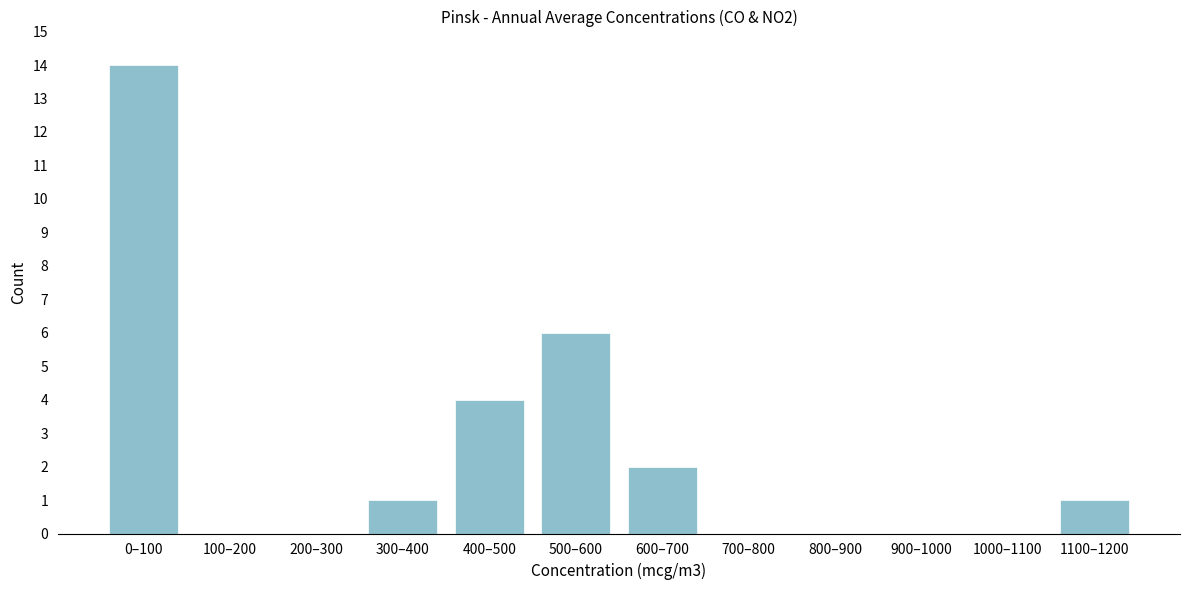

Reading right to left, list all the values displayed in this chart.

1100–1200=1	1000–1100=0	900–1000=0	800–900=0	700–800=0	600–700=2	500–600=6	400–500=4	300–400=1	200–300=0	100–200=0	0–100=14